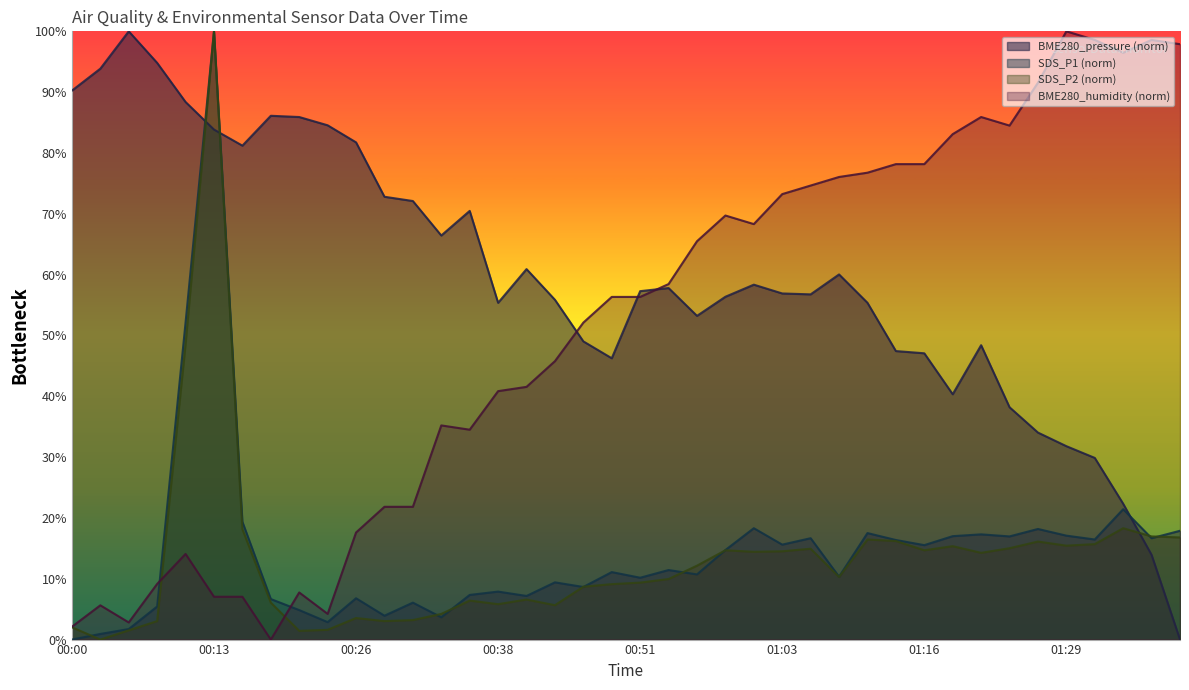

How many values in the BME280_humidity series exceed 56?

21